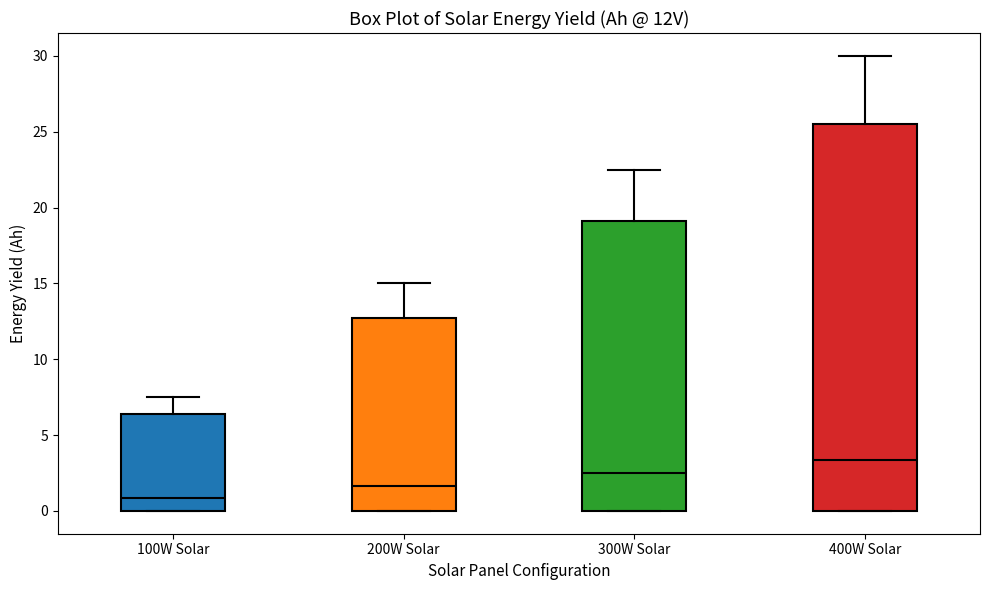

Which box's median line is the highest?

400W Solar